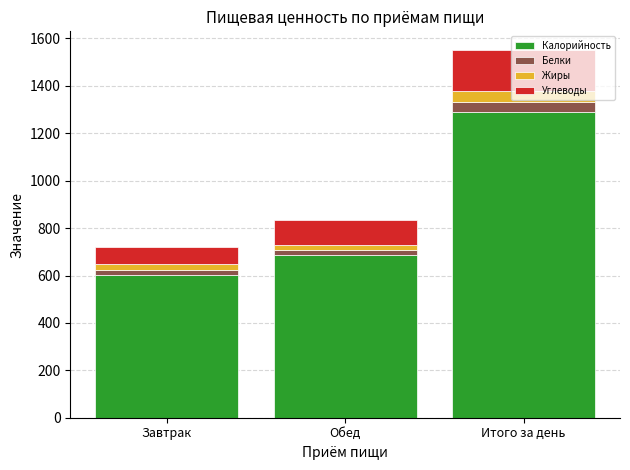

True or false: Калорийность has a value of 601.5 at Завтрак.

True